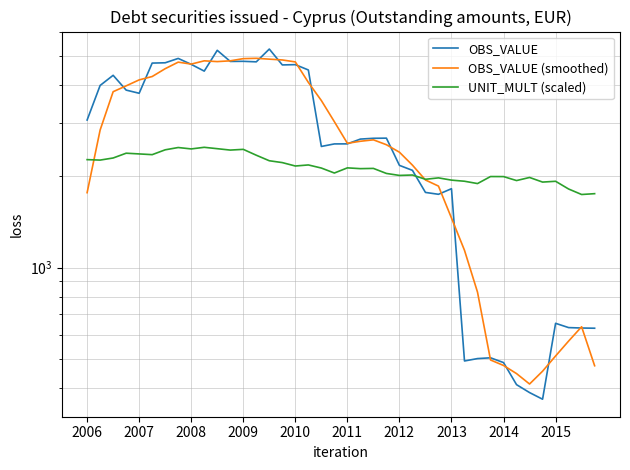

Rank the series by their maximum value, from highest to lowest.

OBS_VALUE, OBS_VALUE (smoothed), UNIT_MULT (scaled)